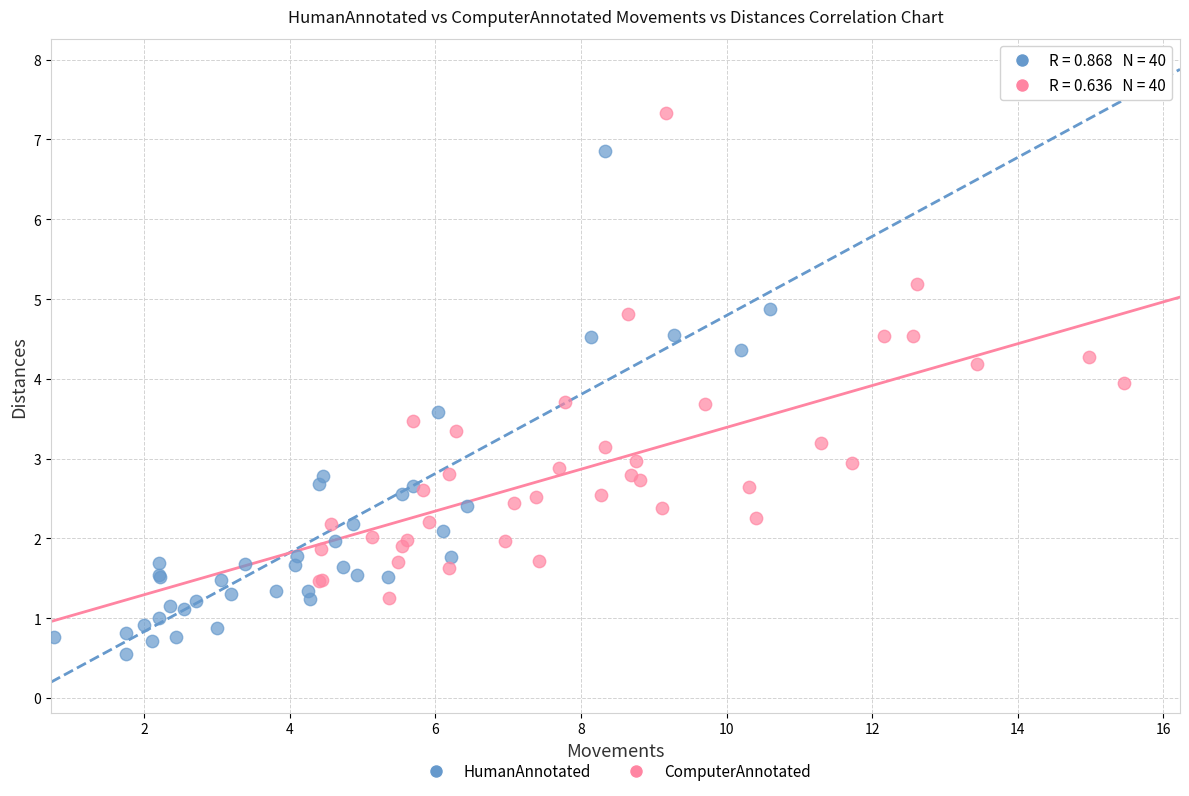

Which series has the widest spread of Y values?

HumanAnnotated